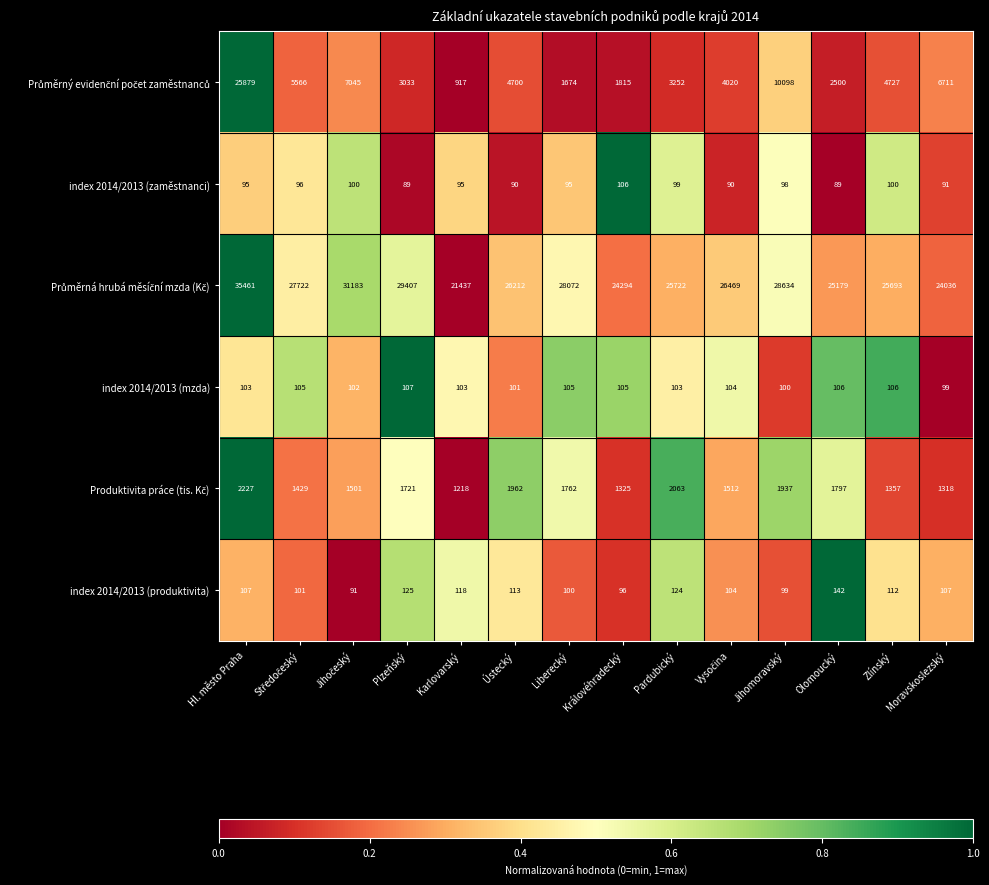

What is the spread (max minus min) of values at Hl. město Praha?

35366